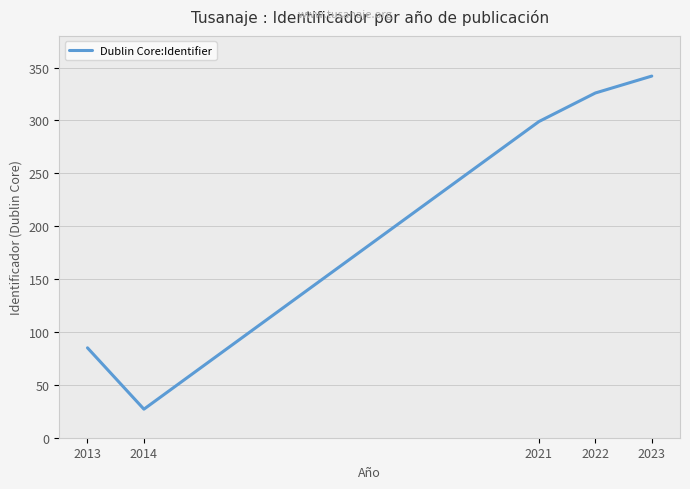

Which label corresponds to the largest value in the chart?

2023